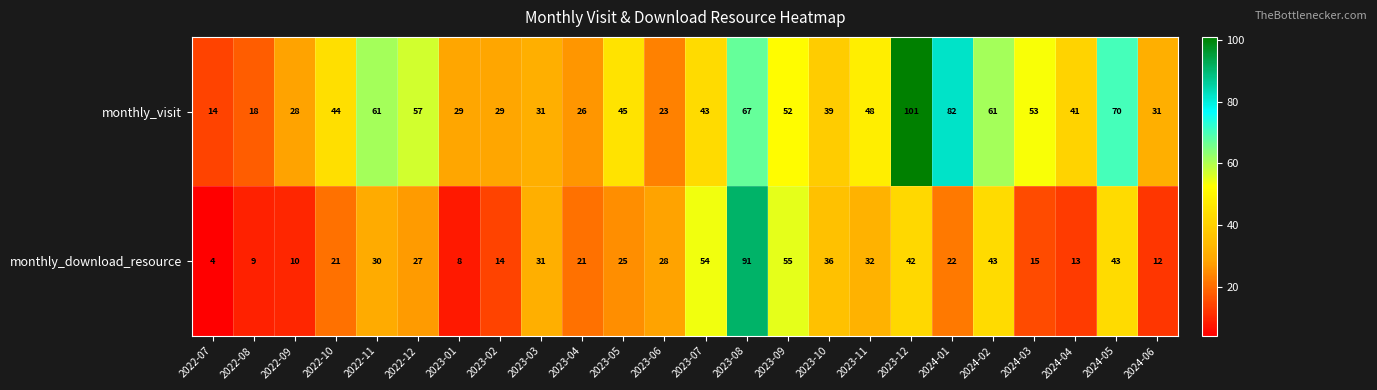

The monthly_download_resource series shows 21 at 2023-04. True or false?

True